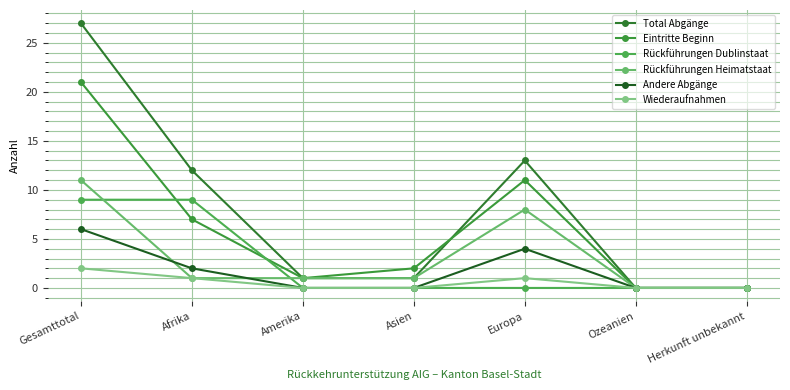

What is the sum of the Eintritte Beginn values at Amerika and Asien?

3